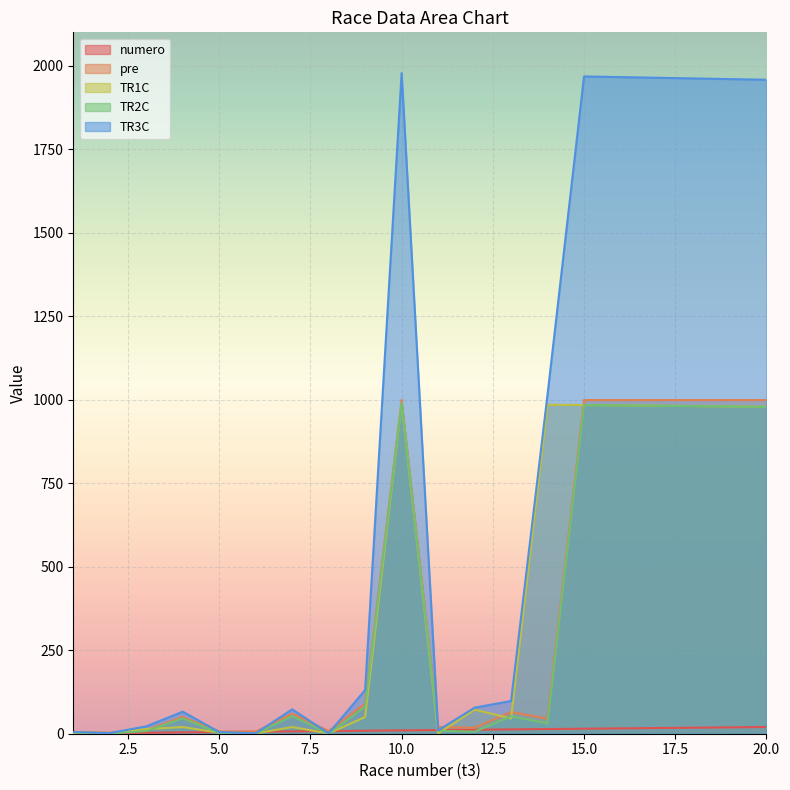

Is it true that numero equals 1 at 1?

False